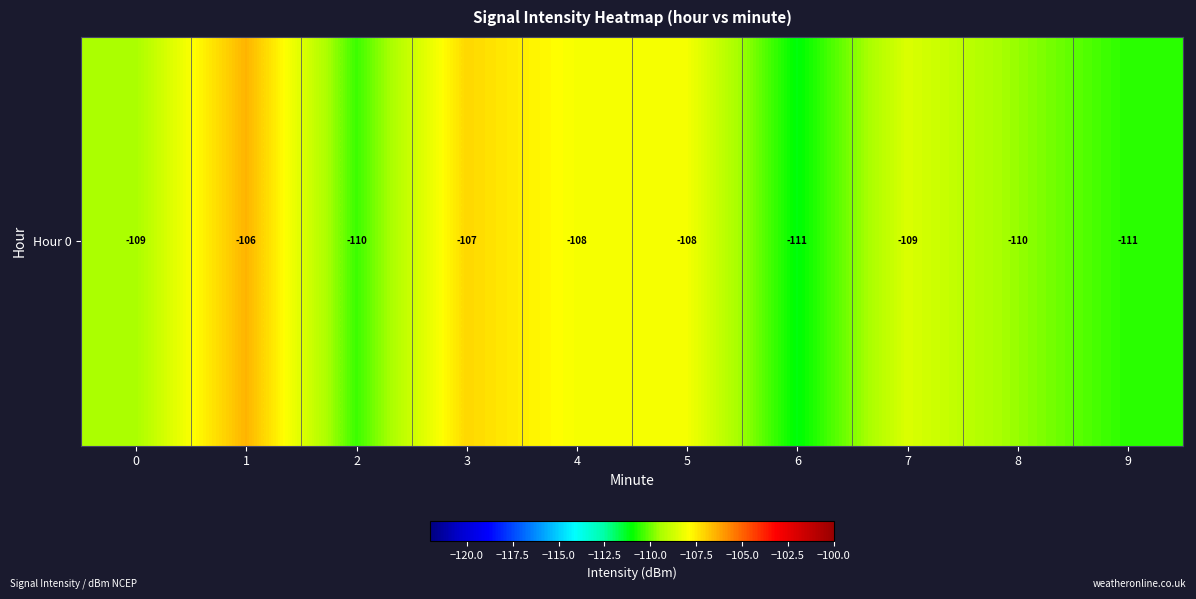

Between 4 and 0, which is larger?

4